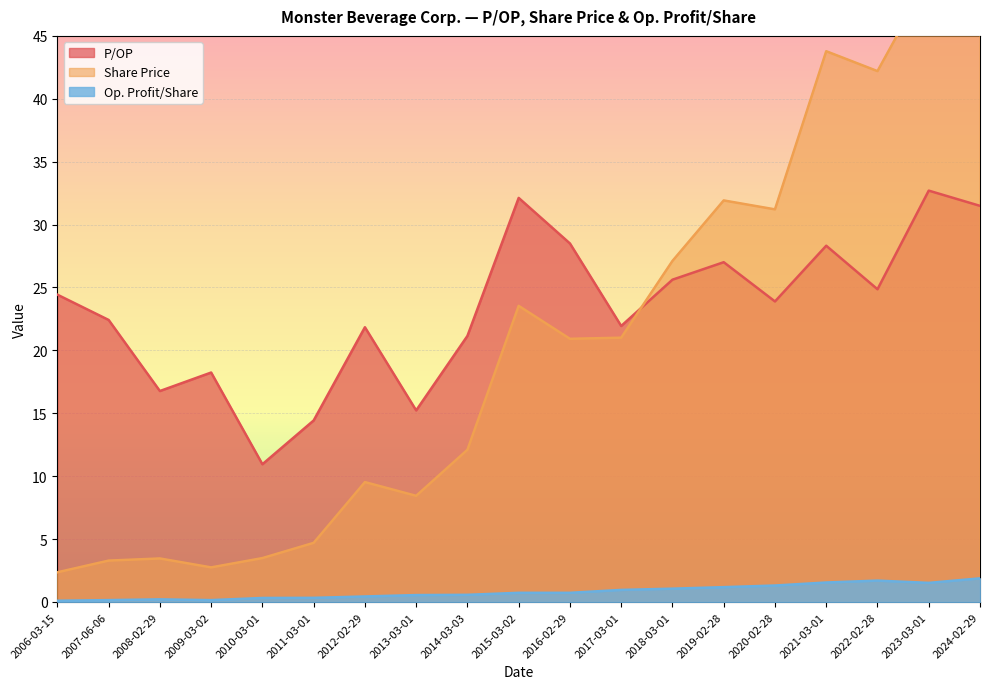

Which series changed the most between 2007-06-06 and 2023-03-01?

Share Price